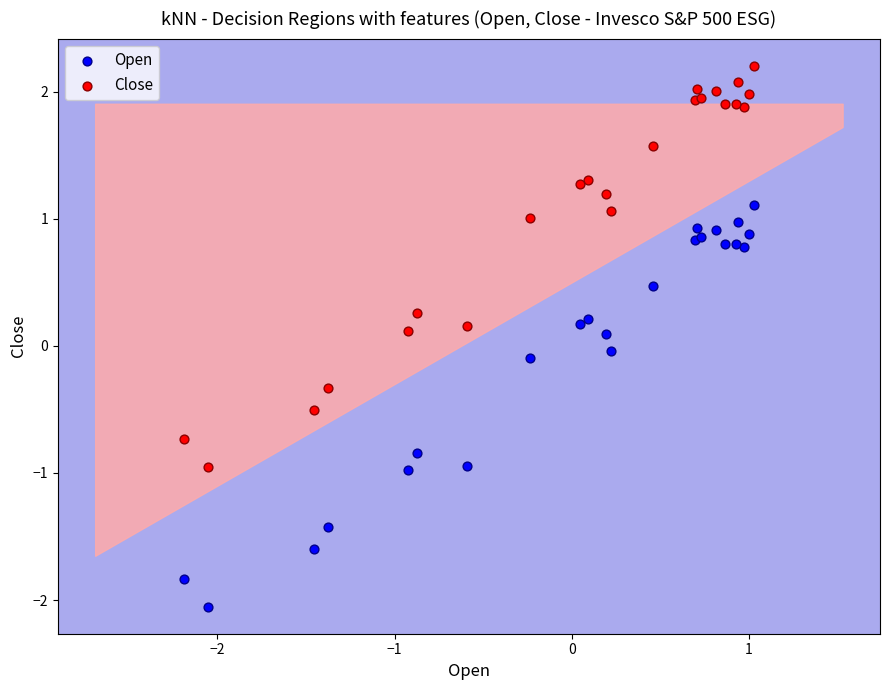

Which series reaches the minimum Y coordinate?

Open